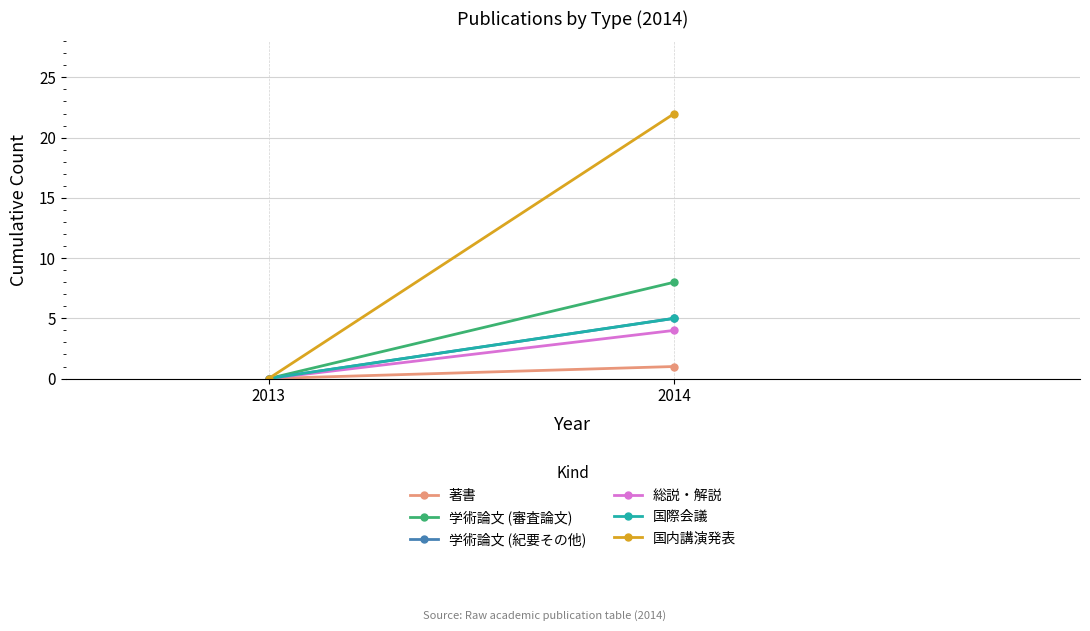

Reading left to right, what are all the values shown in this chart?

著書: 0	1
学術論文 (審査論文): 0	8
学術論文 (紀要その他): 0	5
総説・解説: 0	4
国際会議: 0	5
国内講演発表: 0	22